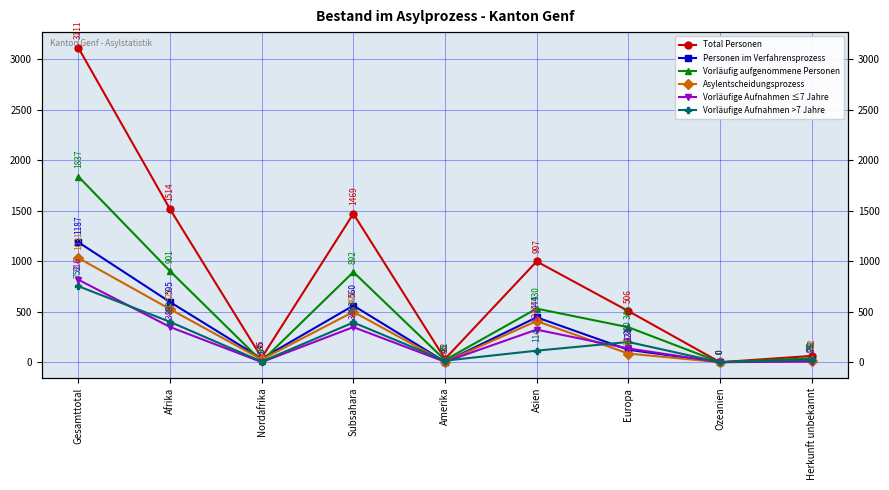

Is this an area chart (filled region under the line)?

No